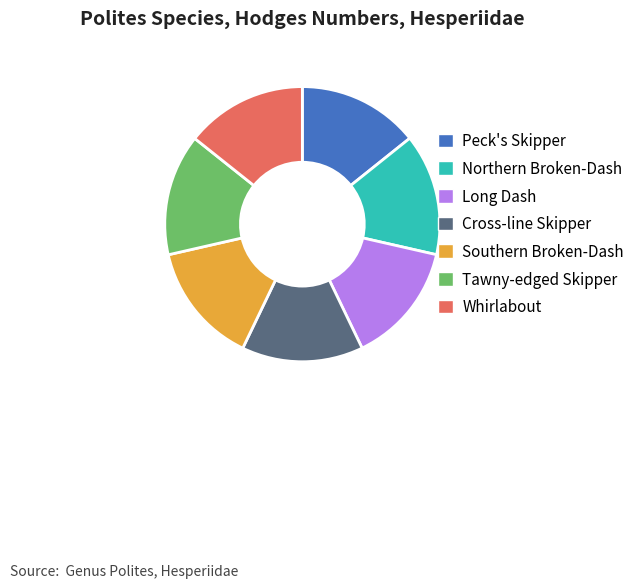

Is the sum of Cross-line Skipper and Whirlabout greater than half?

No